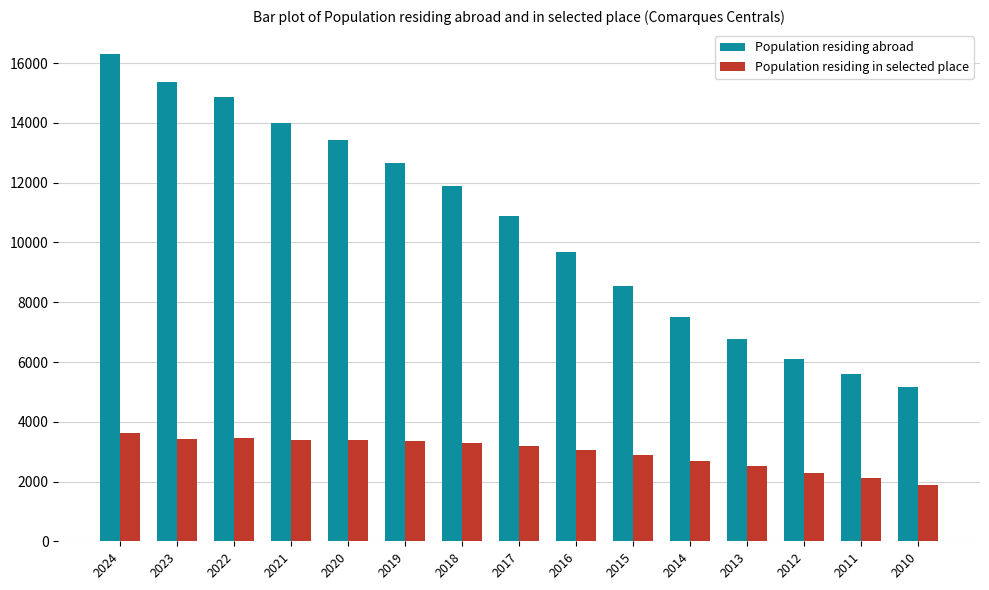

How many groups of bars are there?

15